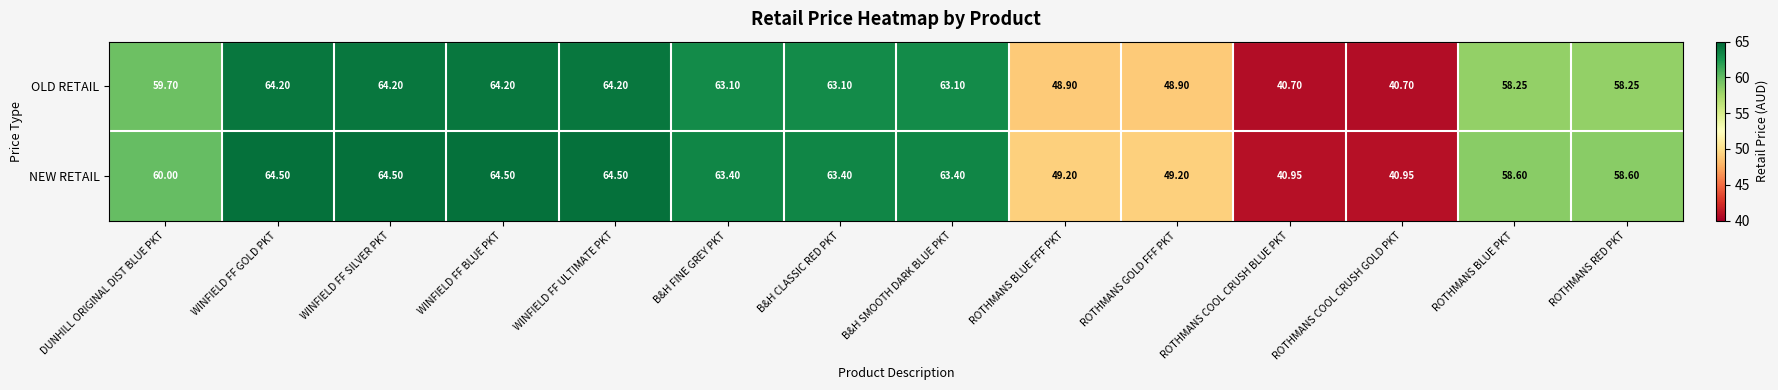

Which series has the largest total across all categories?

NEW RETAIL